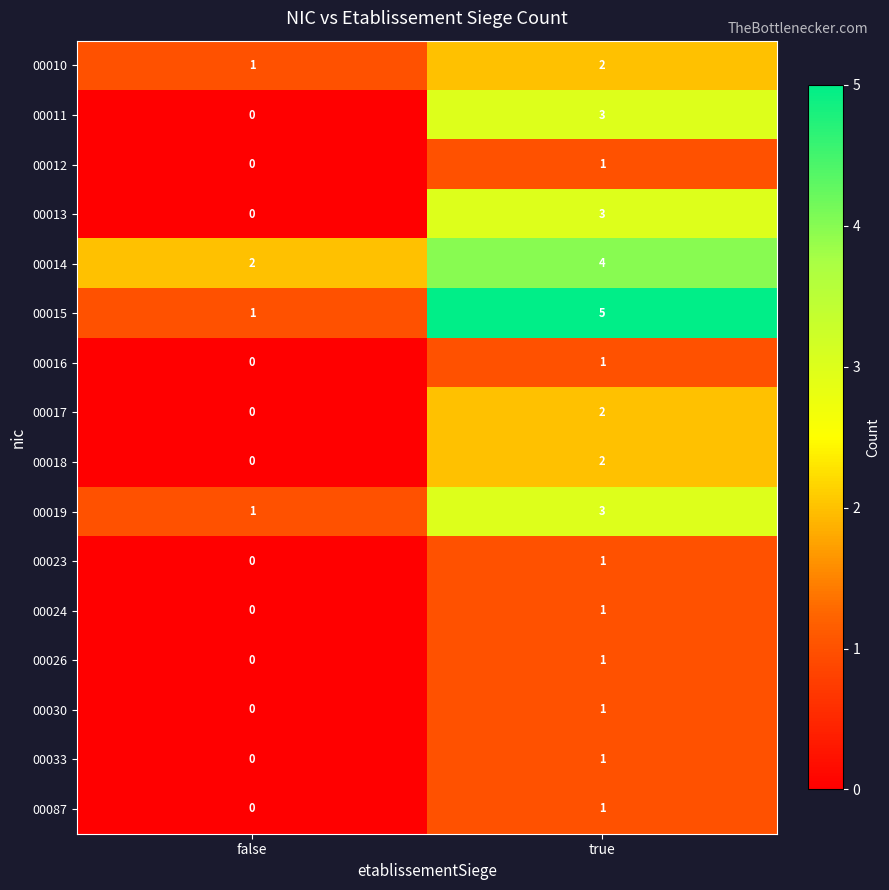

Between false and true, which series saw the biggest shift?

00015